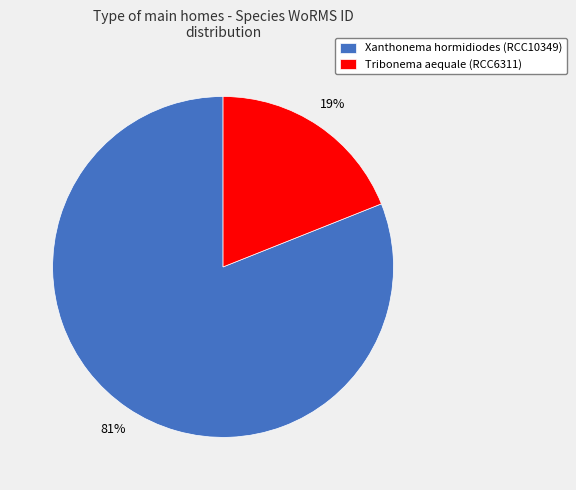

Rank the categories by value from highest to lowest.

Xanthonema hormidiodes (RCC10349), Tribonema aequale (RCC6311)